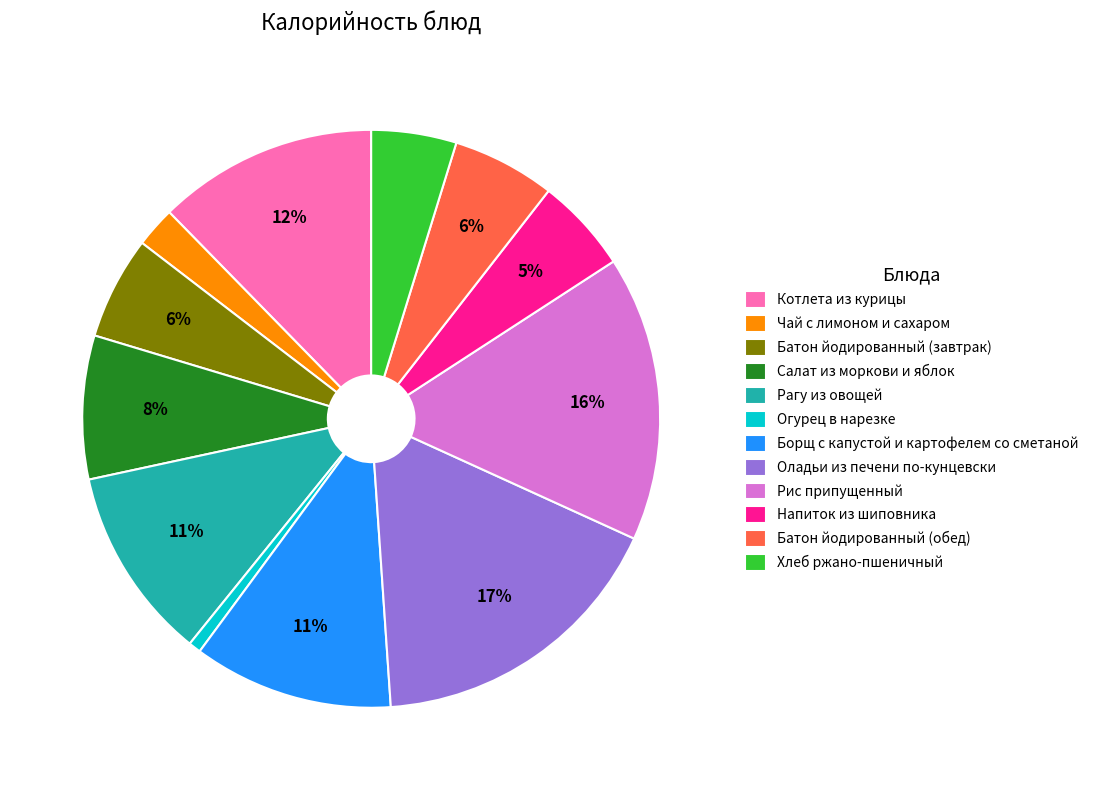

Is the sum of Борщ с капустой и картофелем со сметаной and Рис припущенный greater than half?

No